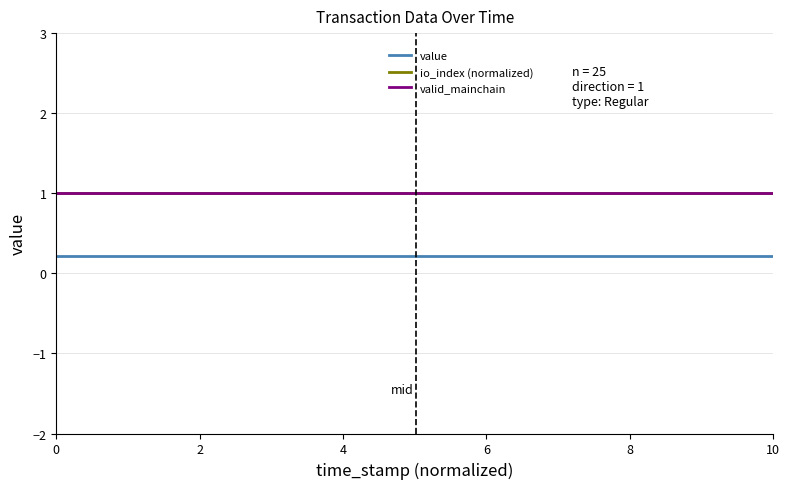

Does the chart have visible grid lines?

Yes